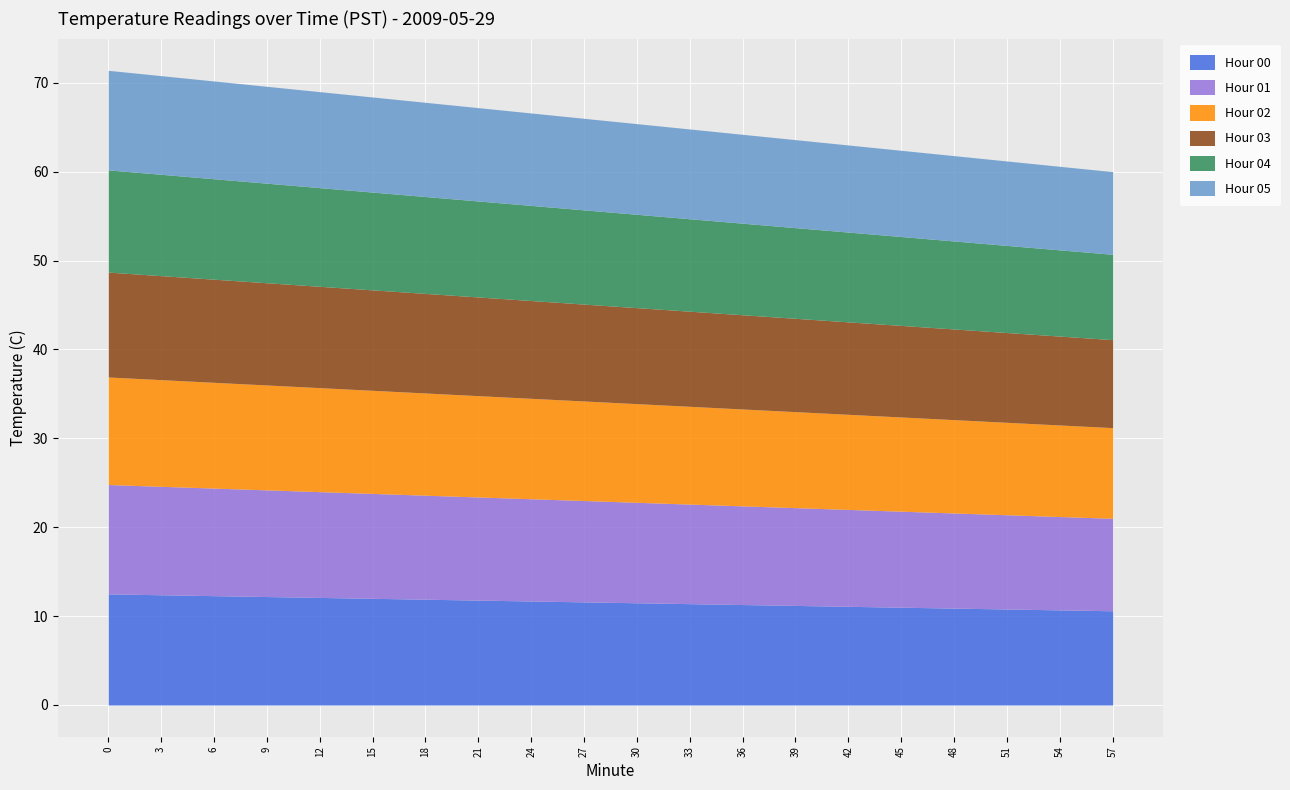

What is the difference between the highest and lowest values at 33?

1.3